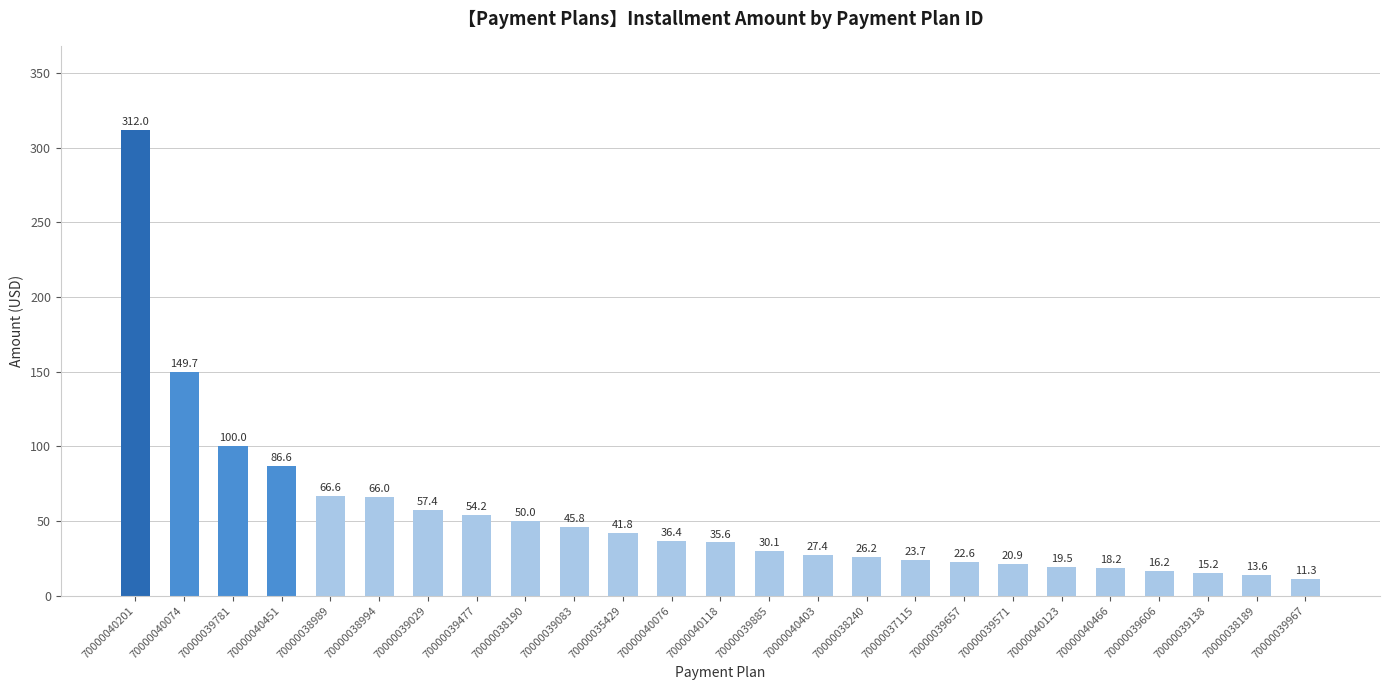

True or false: the data shows 13.6 at 70000038189.

True